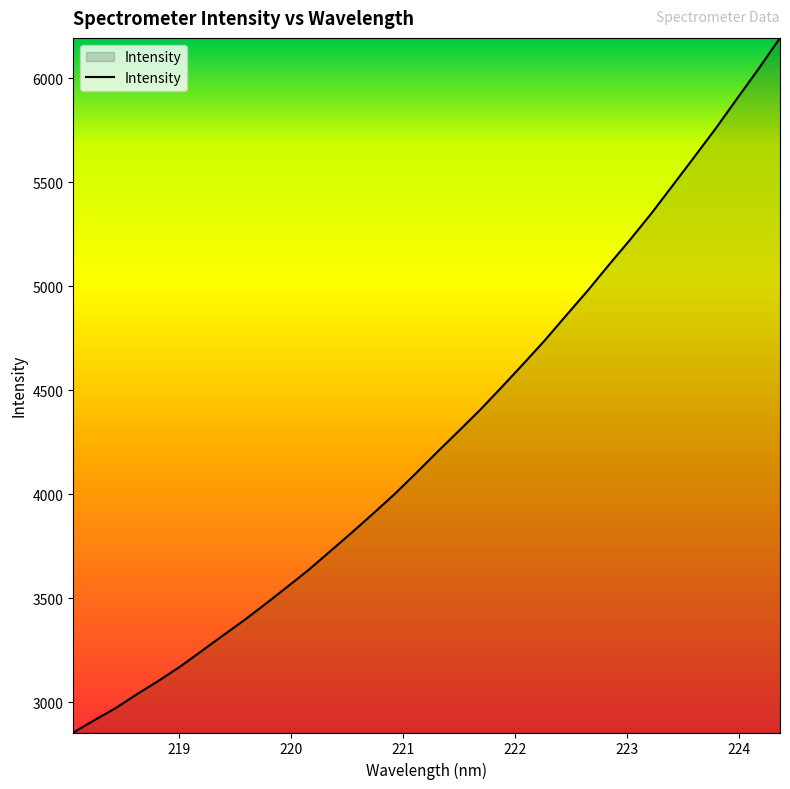

What is the smallest value displayed?

2853.8